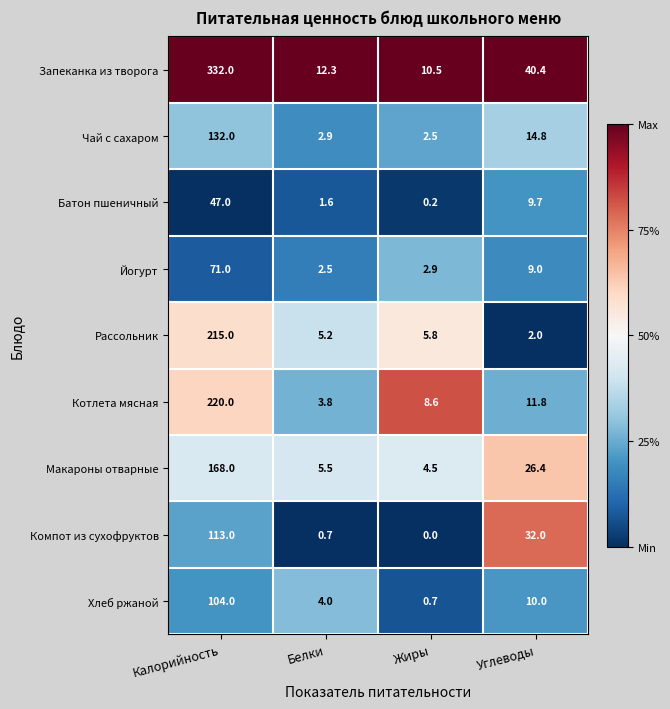

Which series has the largest total across all categories?

Запеканка из творога